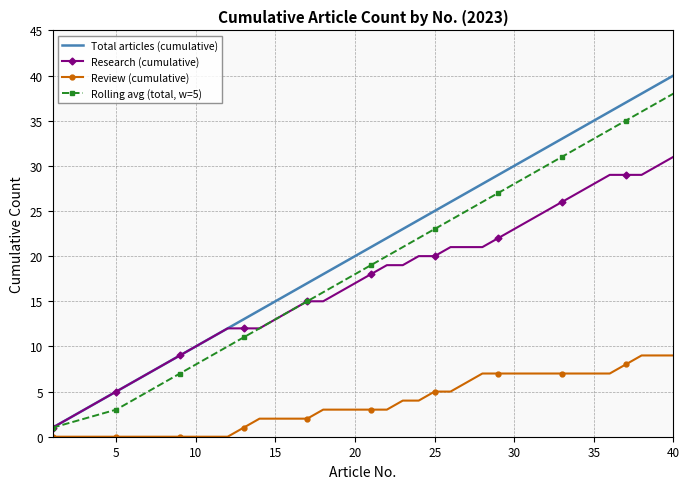

What is the difference between the second highest and minimum values in the Total articles (cumulative) series?

38.0